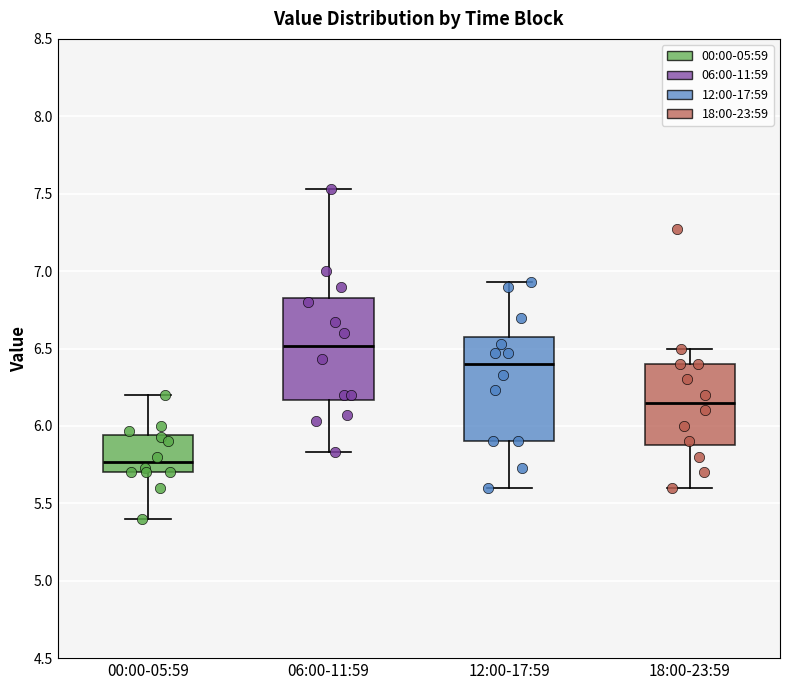

Reading left to right, transcribe this box plot: for each box, give where its median line is, the range the box spans, and where its two whiskers end, as read against the y-axis. The values are not printed on the chart, so give them approximately, as read against the axis.

00:00-05:59: median 5.75, box 5.70 to 5.95, whiskers 5.40 to 6.20
06:00-11:59: median 6.50, box 6.15 to 6.85, whiskers 5.85 to 7.55
12:00-17:59: median 6.40, box 5.90 to 6.55, whiskers 5.60 to 6.95
18:00-23:59: median 6.15, box 5.90 to 6.40, whiskers 5.60 to 6.50